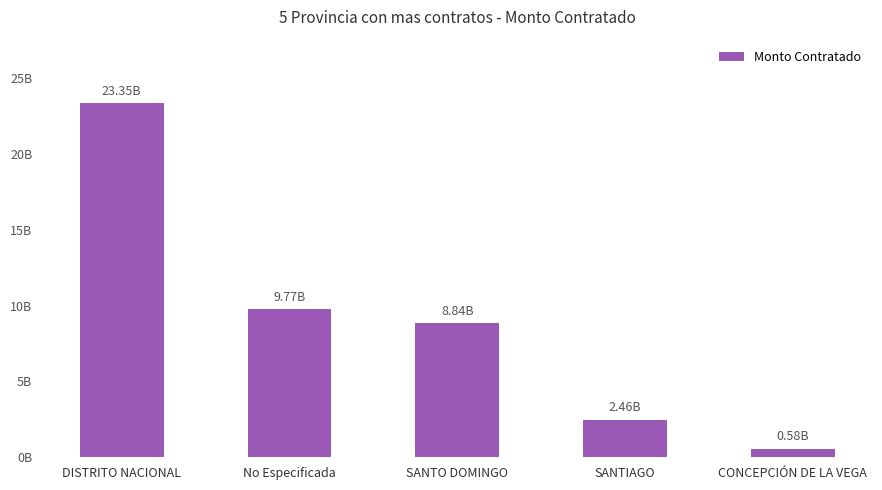

Reading left to right, extract all data points from this chart.

23347006519	9772467691	8844995299	2461103605	578198898